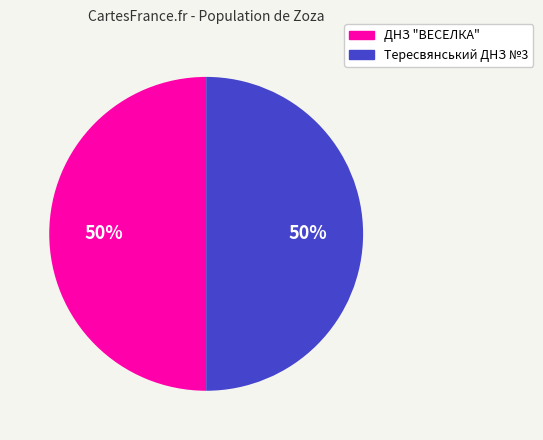

Is it true that Тересвянський ДНЗ №3 is 39% of the pie?

False